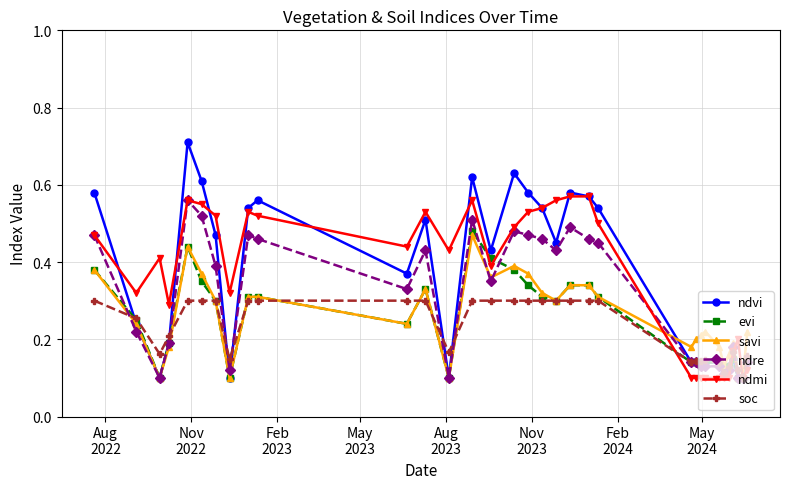

Which series has the widest spread of values?

ndvi